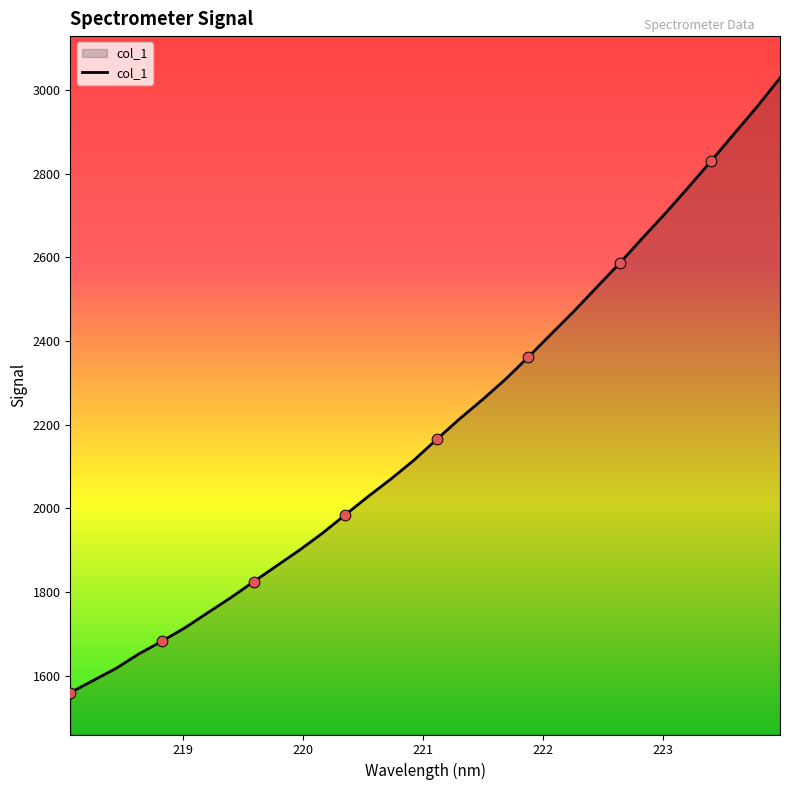

What is the greatest value displayed?

3028.3